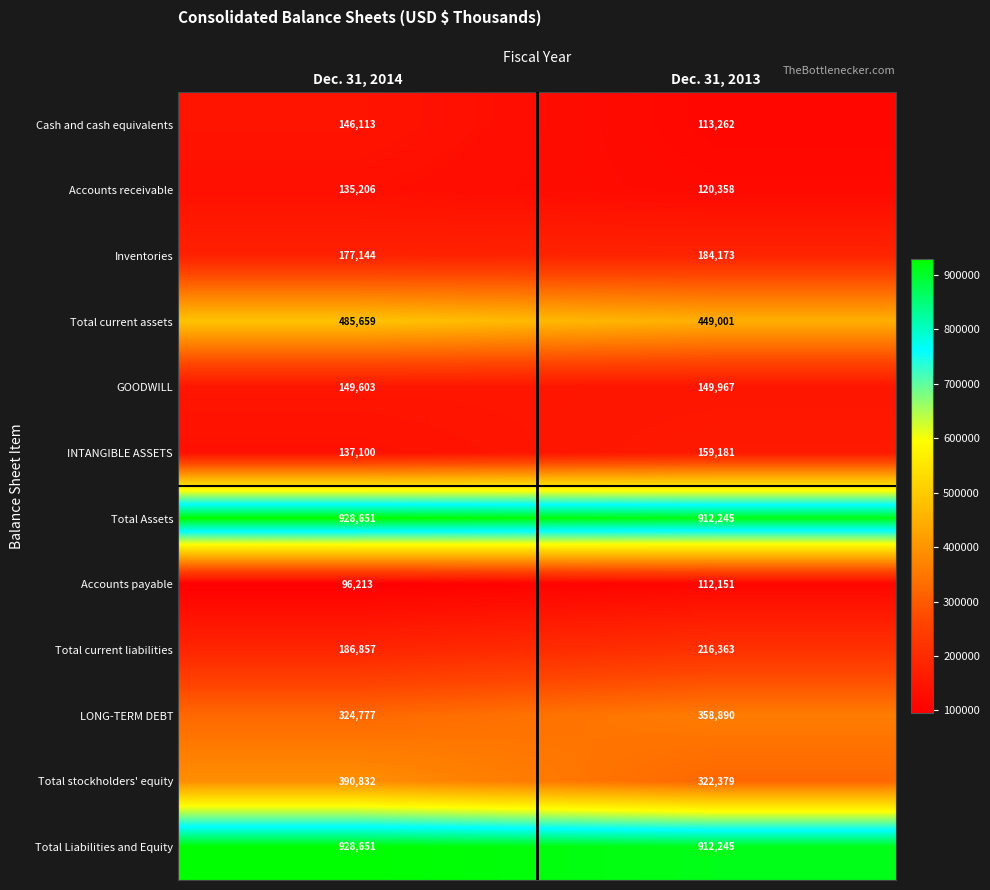

The value of Inventories at Dec. 31, 2014 is 87918. True or false?

False